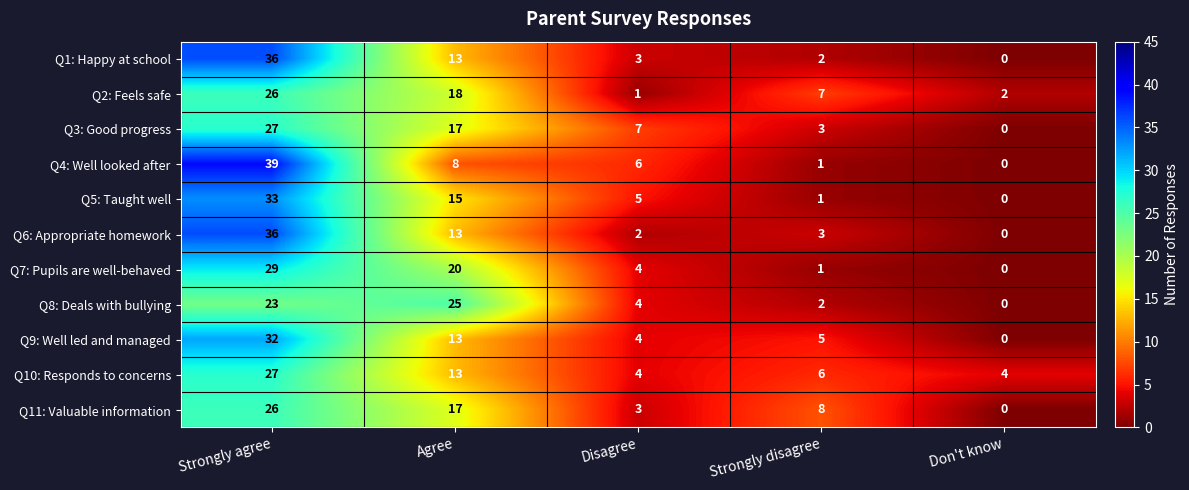

True or false: Q9: Well led and managed has a value of 2 at Strongly disagree.

False